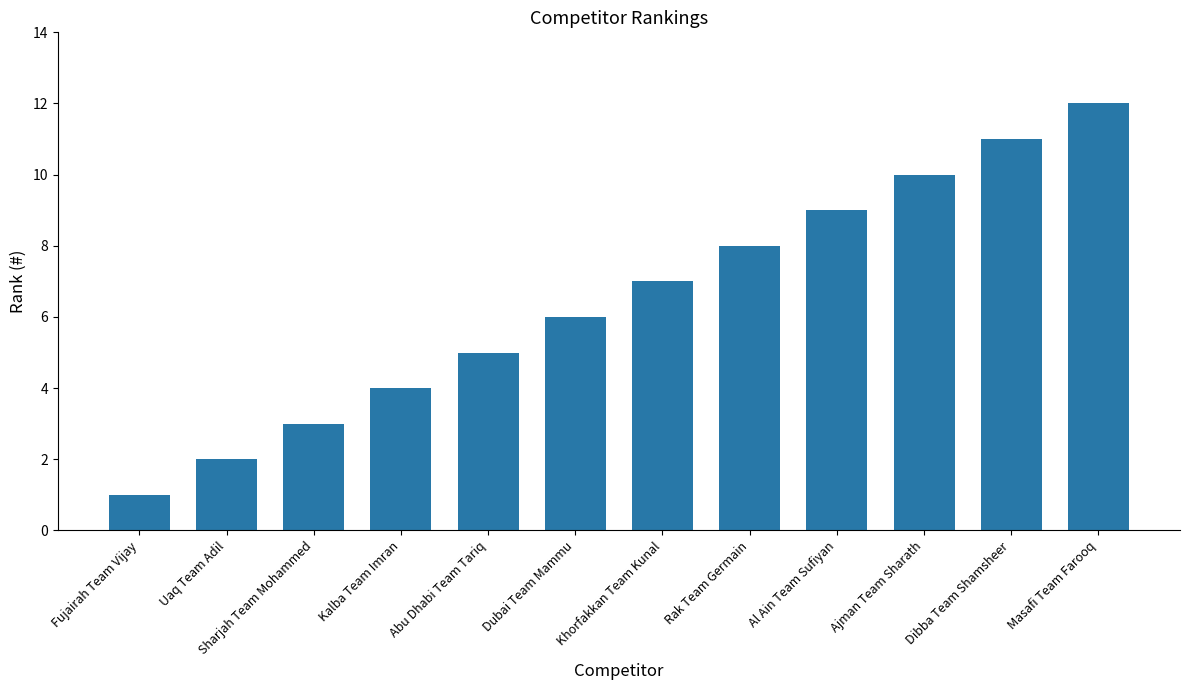

Between Khorfakkan Team Kunal and Dibba Team Shamsheer, which is larger?

Dibba Team Shamsheer